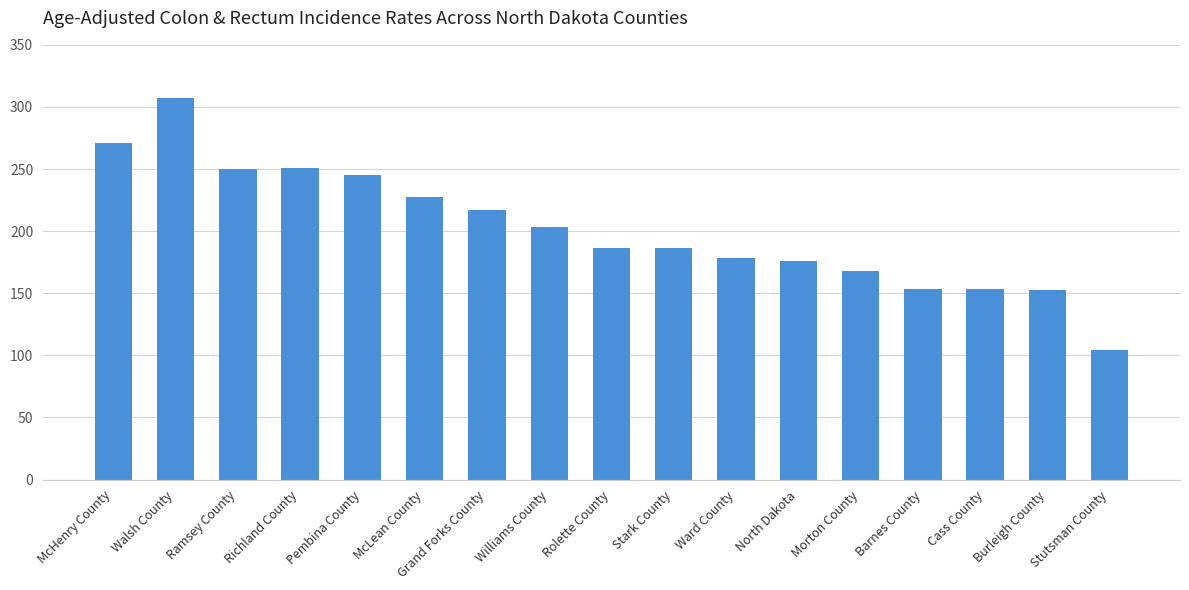

At which label is the value closest to 205?

Williams County